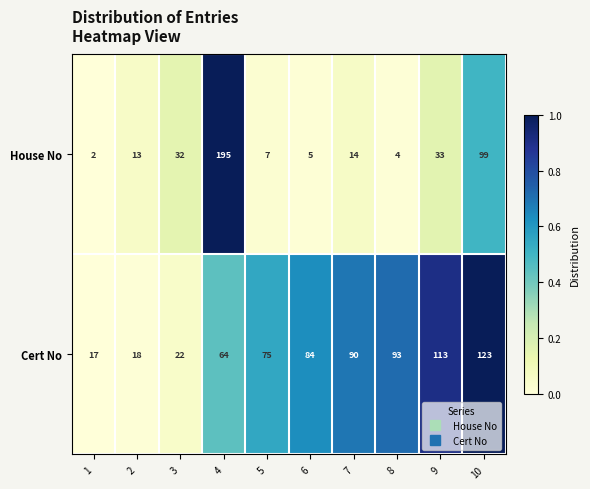

What is the sum of all House No values?

404